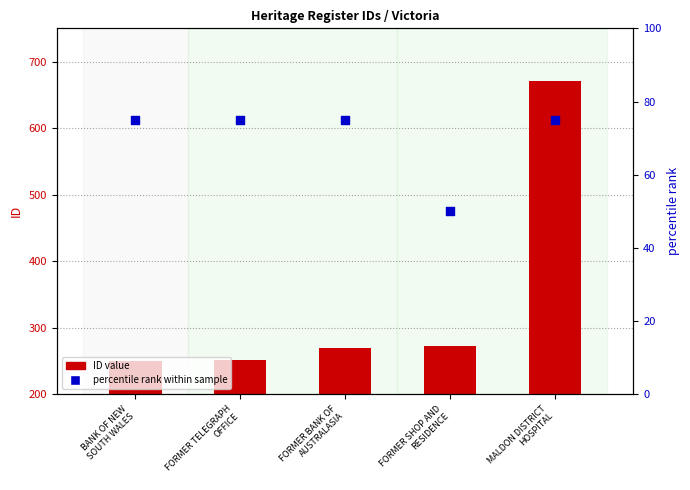

What is the total value across all series at FORMER SHOP AND
RESIDENCE?

323